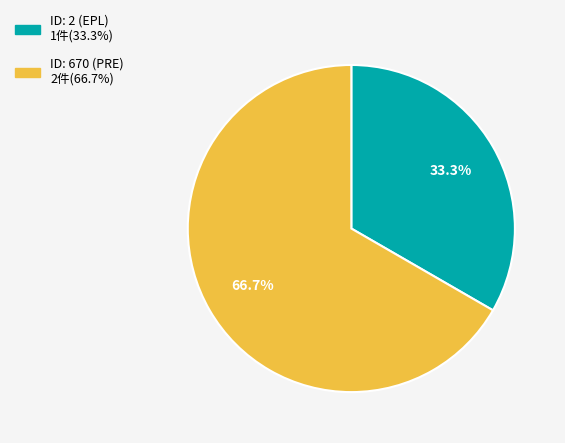

Between ID: 2 (EPL) and ID: 670 (PRE), which is larger?

ID: 670 (PRE)